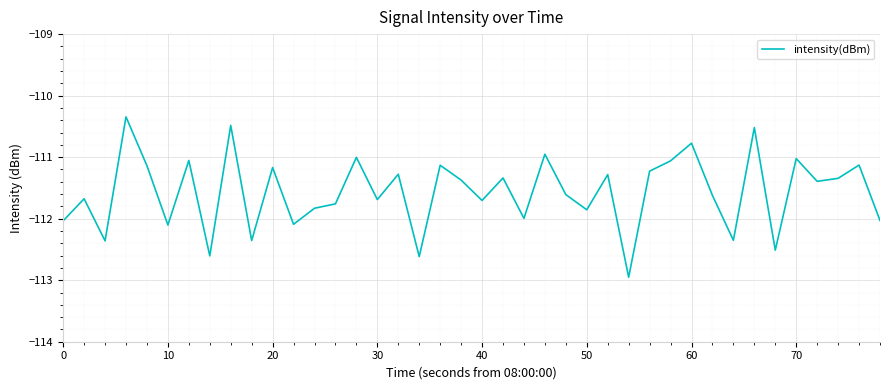

What is the minimum value shown in the chart?

-113.0